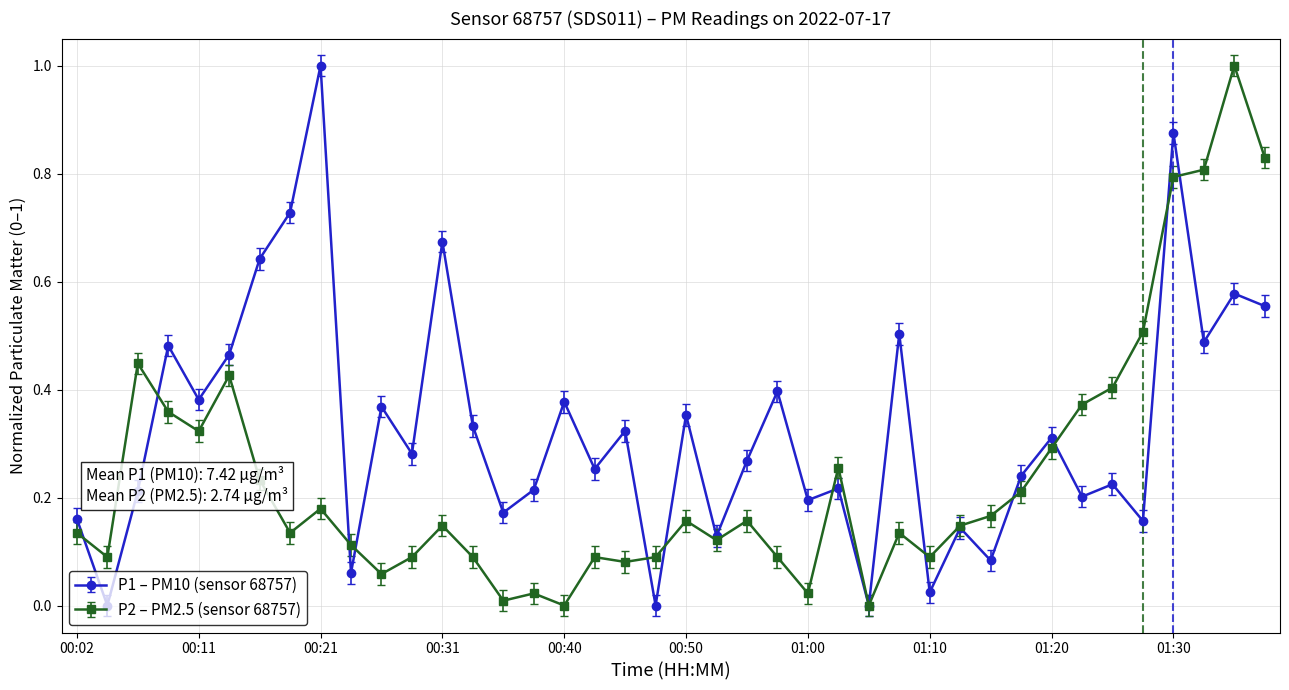

Rank the series by their average value, from lowest to highest.

P2 – PM2.5 (sensor 68757), P1 – PM10 (sensor 68757)